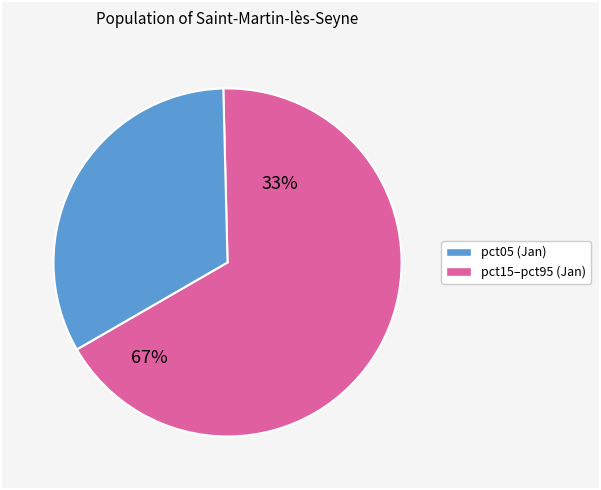

Is it true that pct35 is 17% of the pie?

False